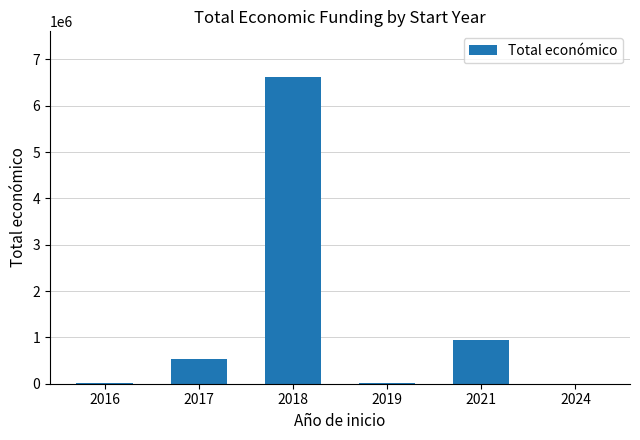

Count the number of data series in this chart.

1